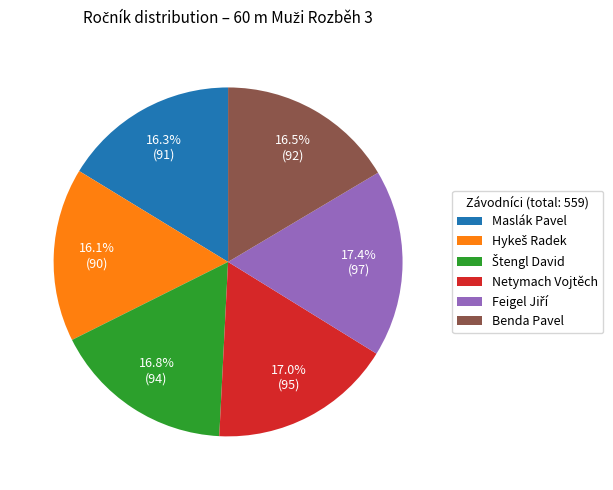

Do Benda Pavel and Maslák Pavel together represent more than half of the pie?

No